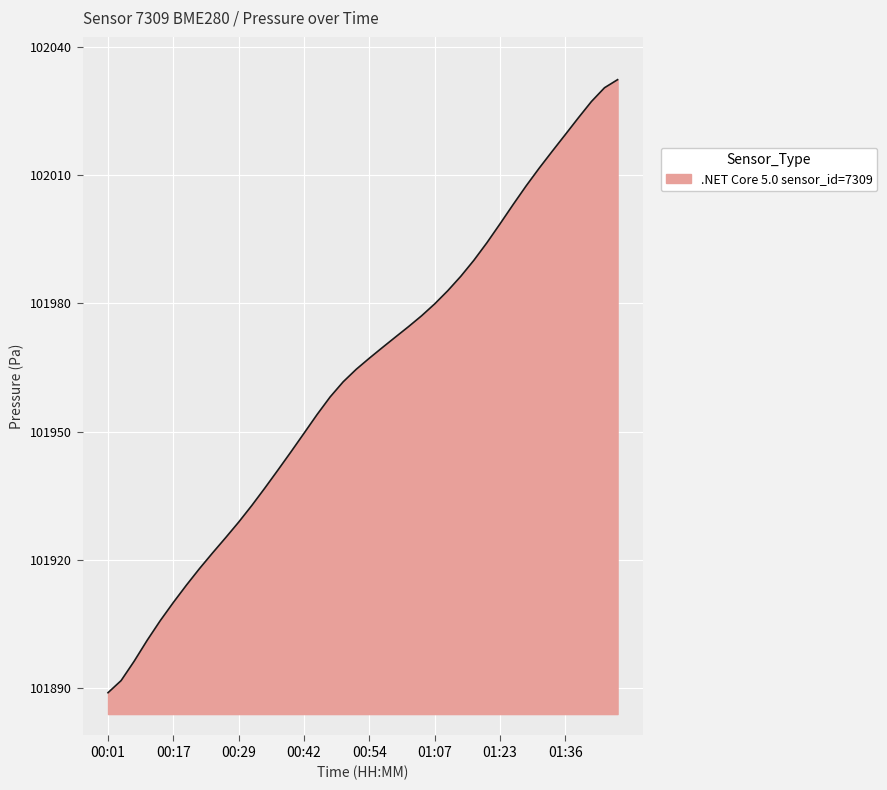

Does the chart have visible grid lines?

Yes